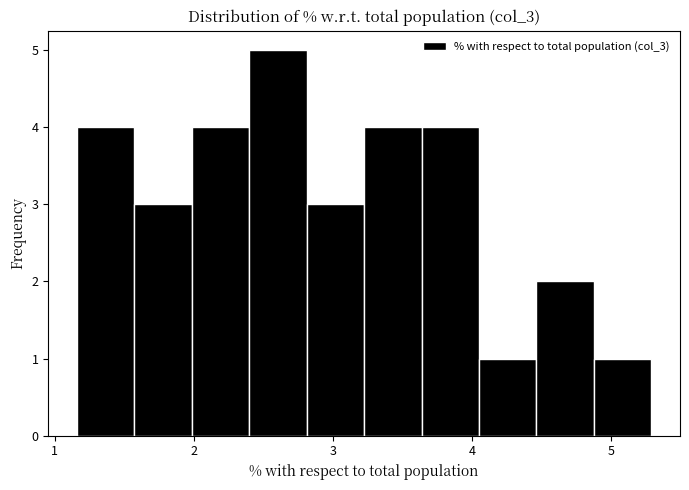

What is the height of the bar covering 4.1 to 4.5 on the x-axis? Neither the bar edges nor the heights are printed on the chart, so give them approximately, as read against the axes.

1